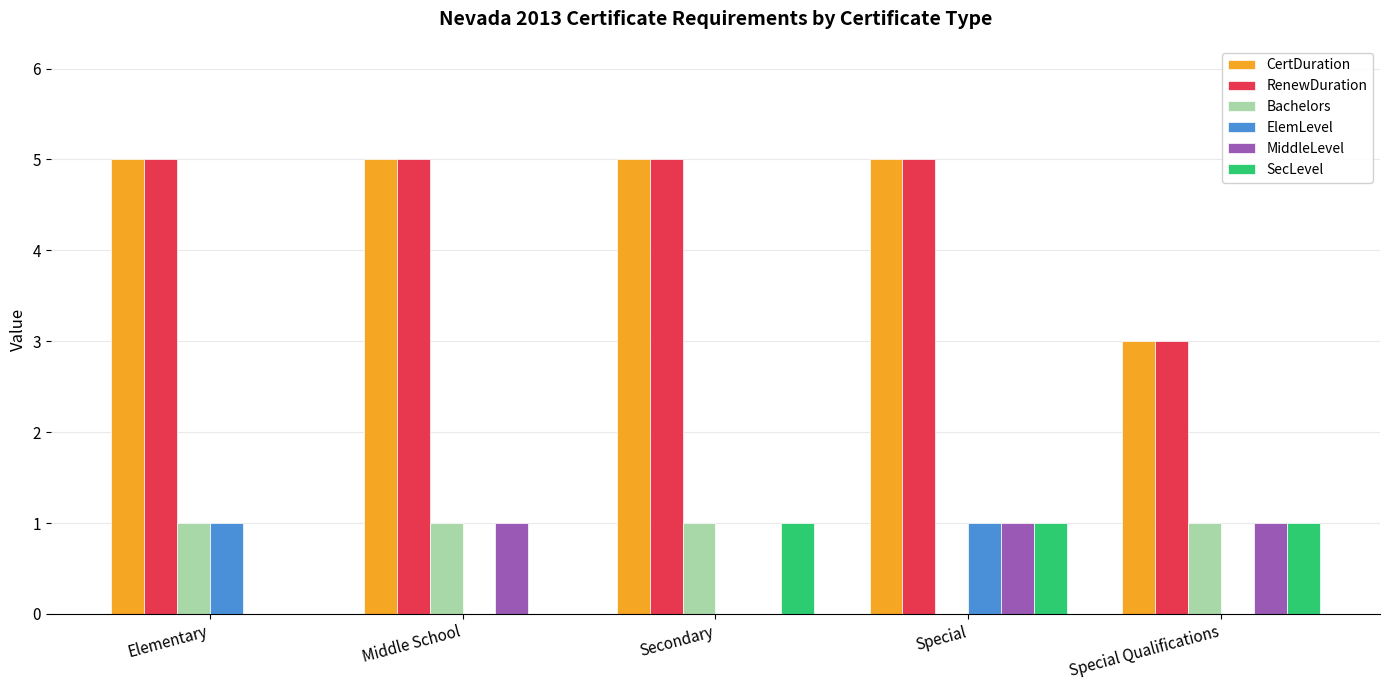

The ElemLevel series shows 1 at Middle School. True or false?

False